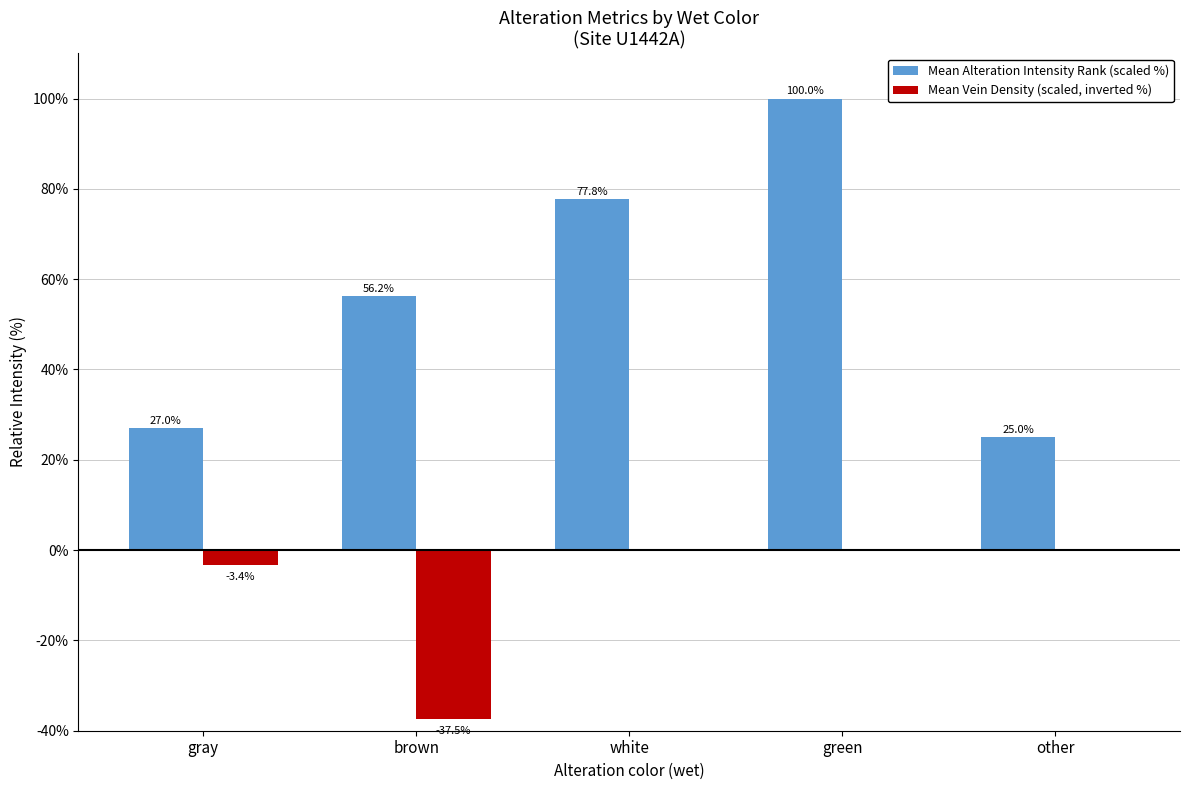

Which category has the highest value across all series?

green